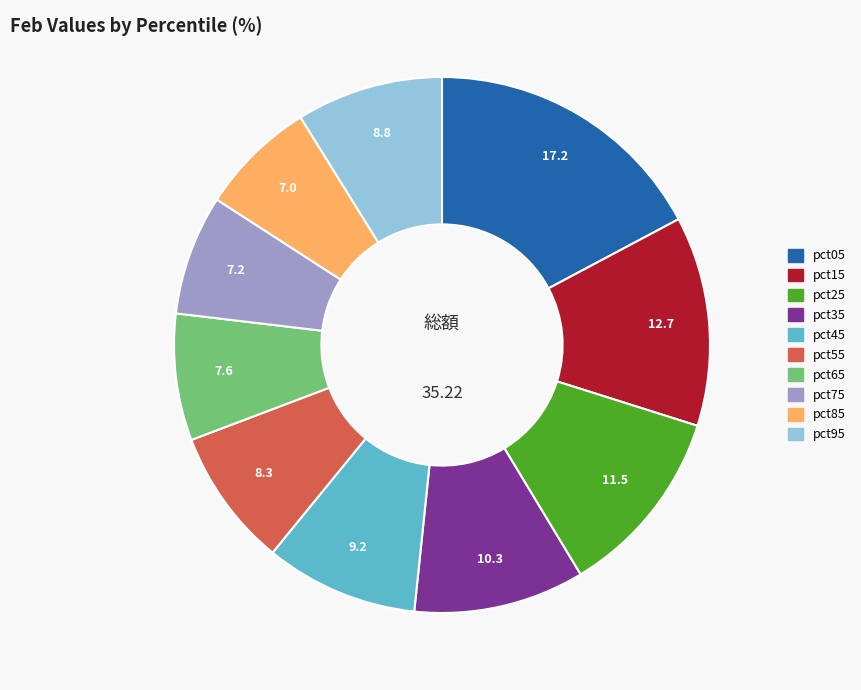

How many segments does this pie chart have?

10